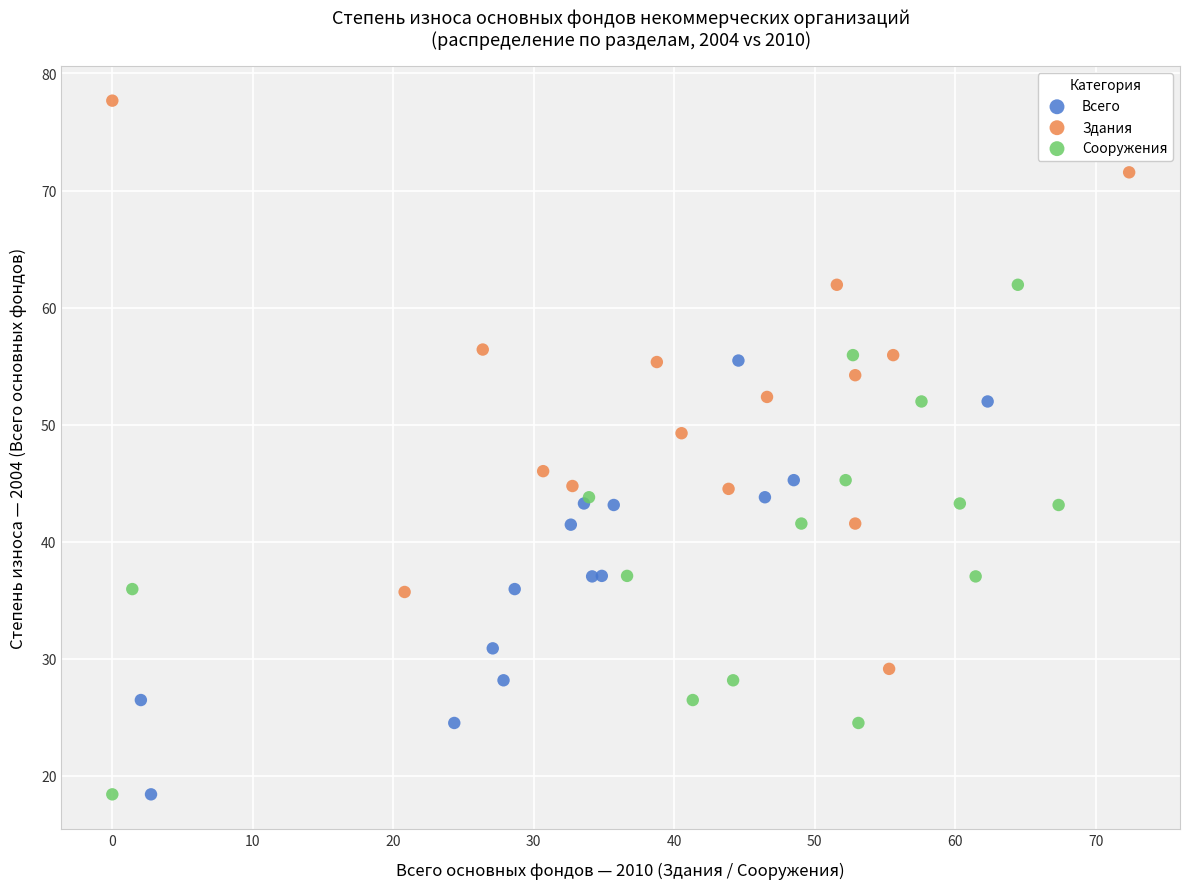

Which series reaches the maximum Y coordinate?

Здания